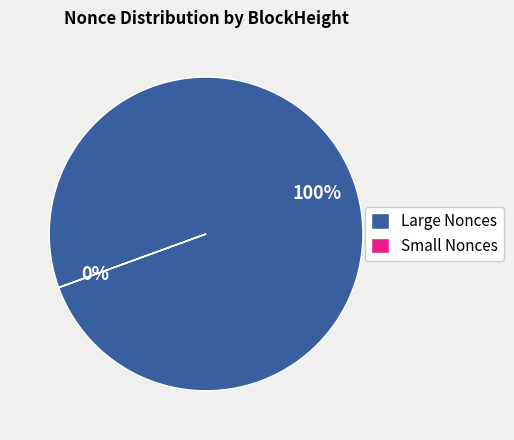

The 319838 slice represents 14% of the pie. True or false?

False